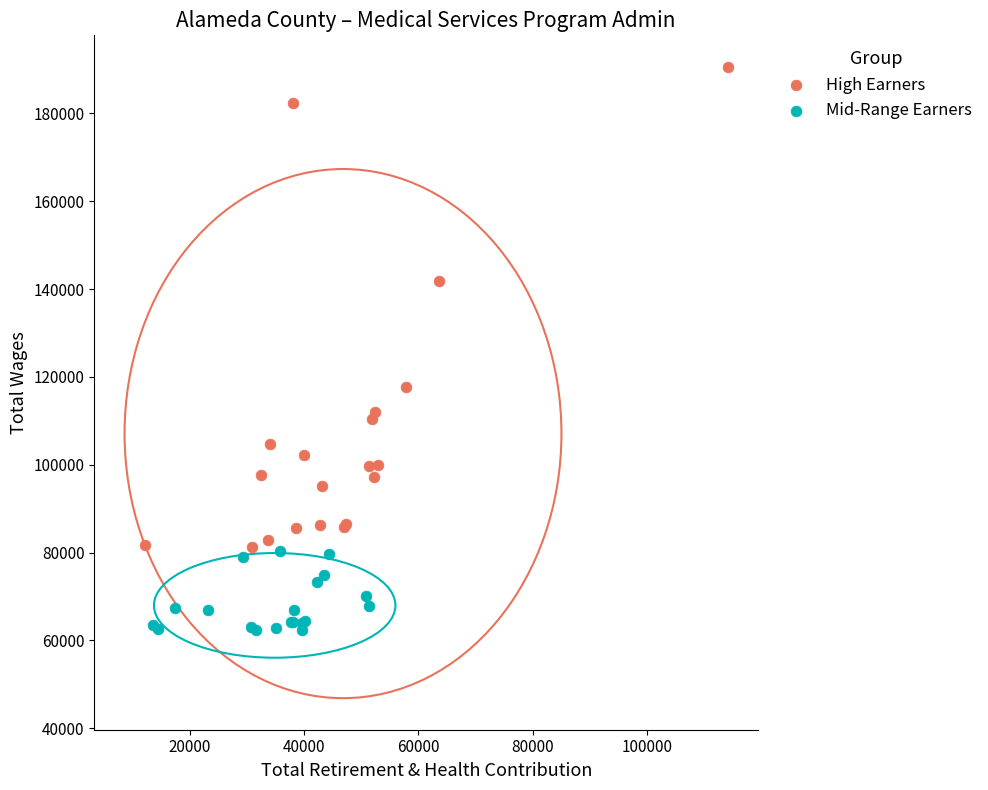

Which series has the largest Y range (max minus min)?

High Earners